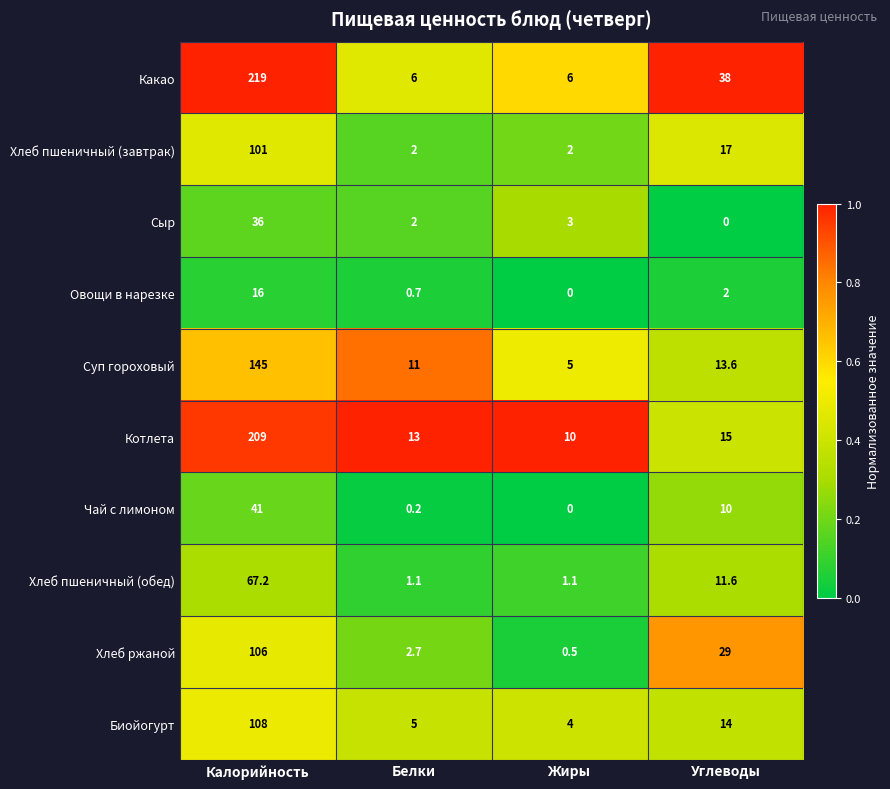

What is the maximum value shown in the chart?

219.0